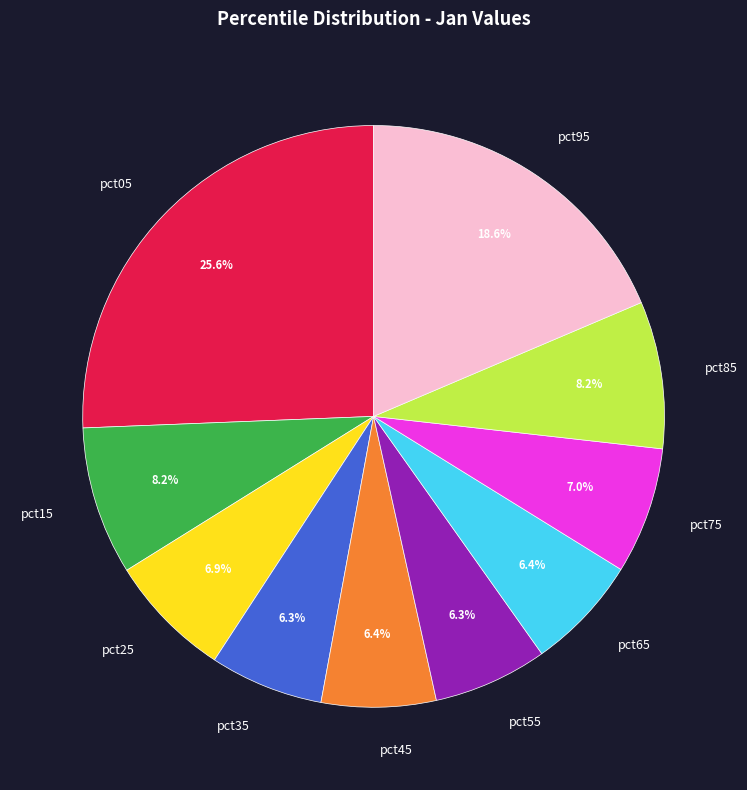

Is it true that pct45 is 20% of the pie?

False